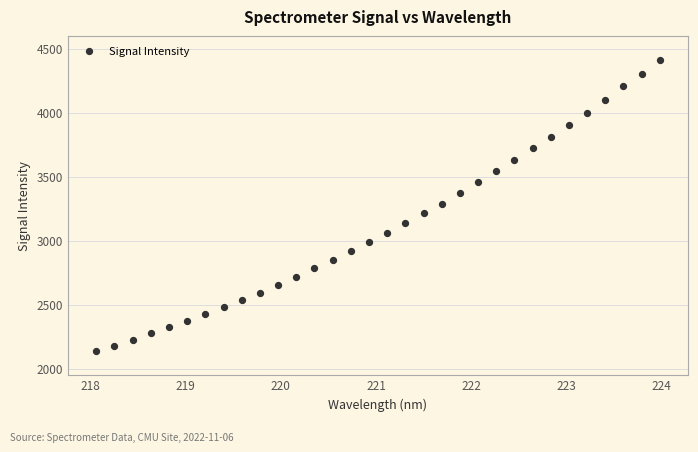

What is the range of X values (max minus min)?

5.9